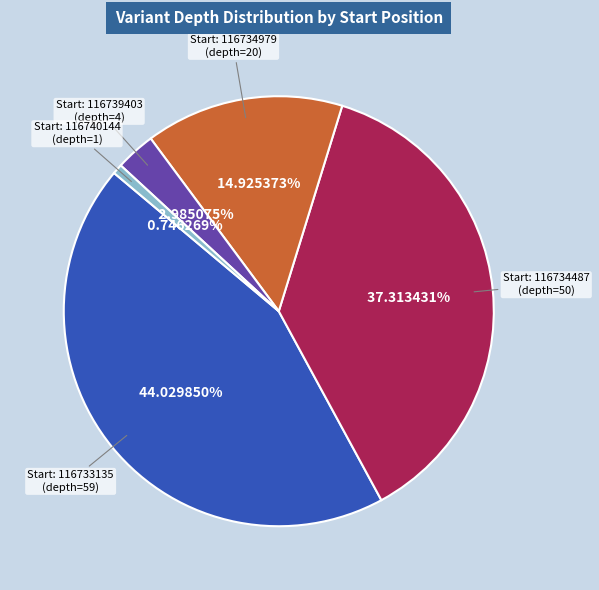

Does any single category account for the majority?

No